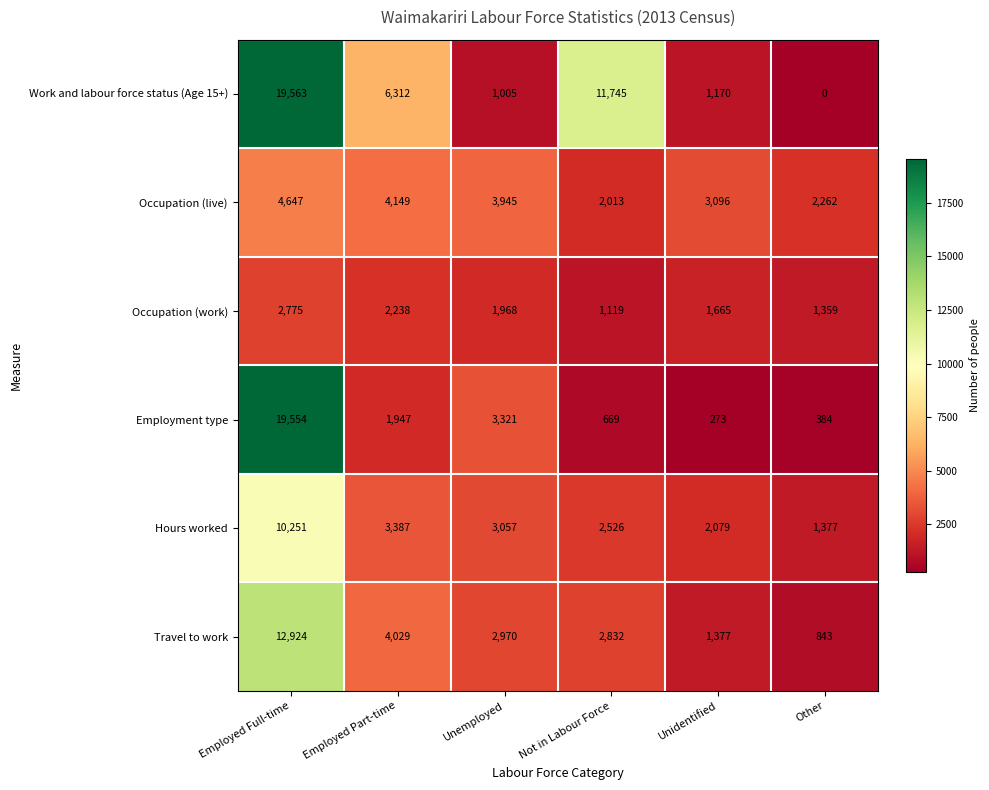

Is the value of Occupation (work) at Unidentified greater than the value of Travel to work at Not in Labour Force?

No